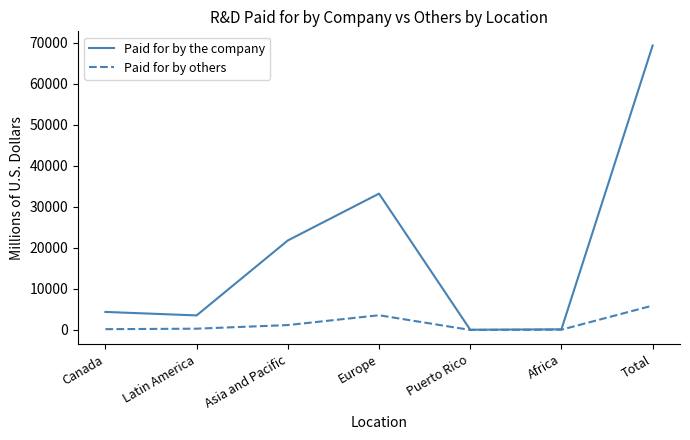

What are all the series names shown in the legend?

Paid for by the company, Paid for by others